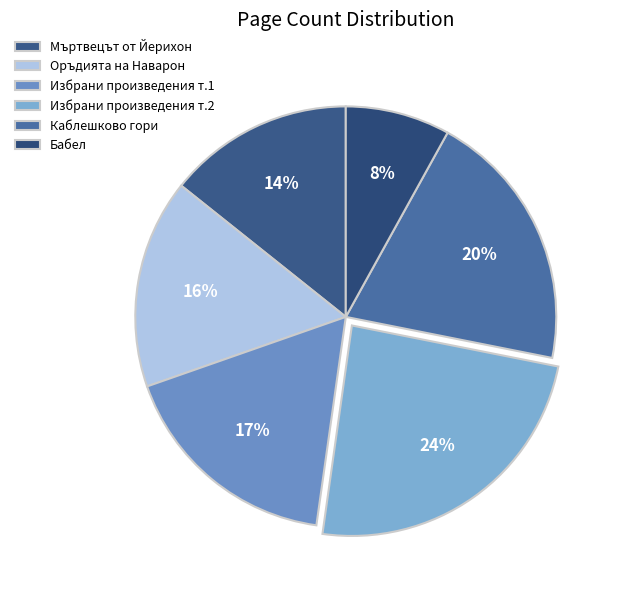

How many slices are in this pie chart?

6